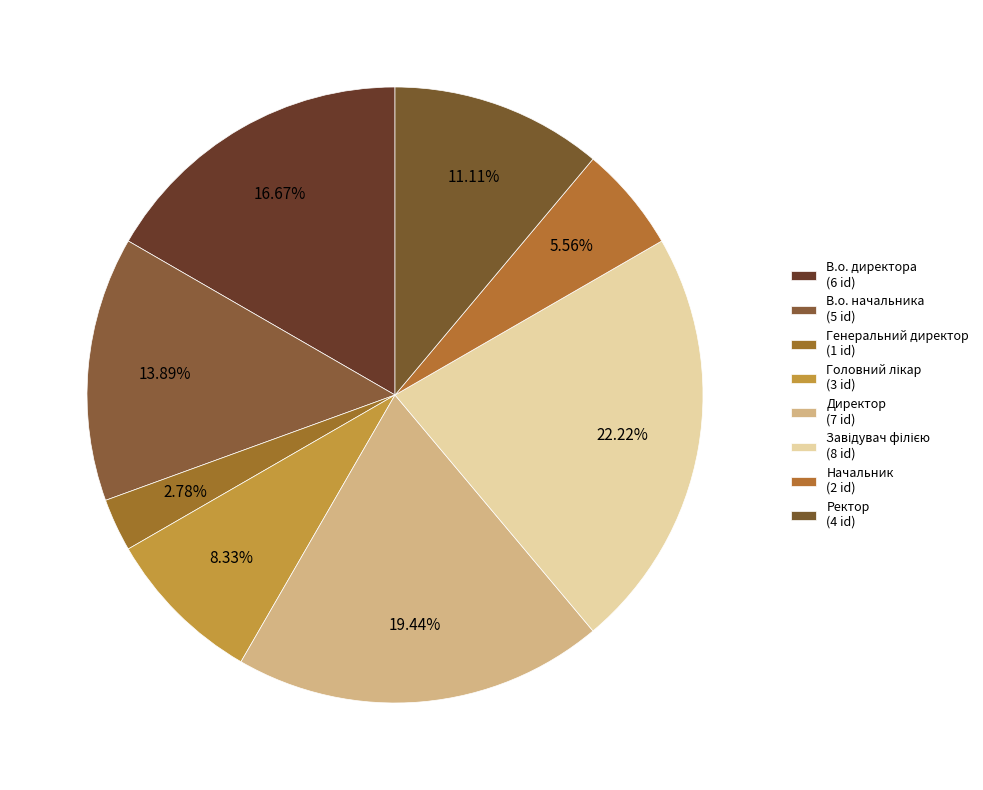

Count the number of slices in the pie.

8